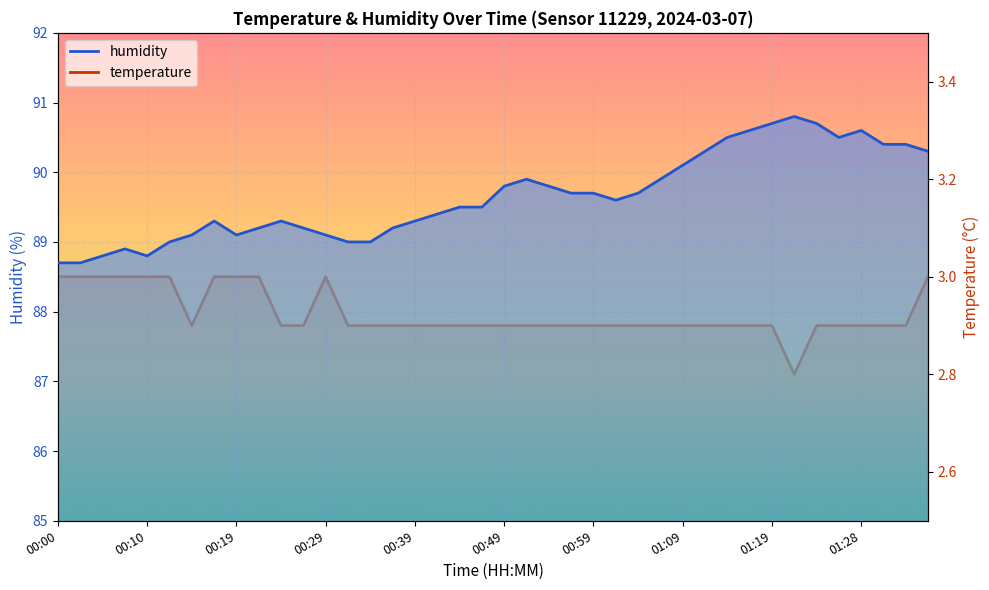

What is the maximum value for temperature?

3.0